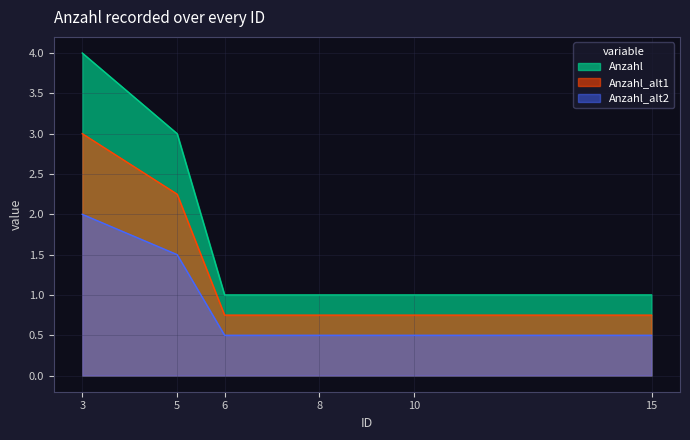

List the labels in order of value, smallest first.

6, 8, 10, 15, 5, 3